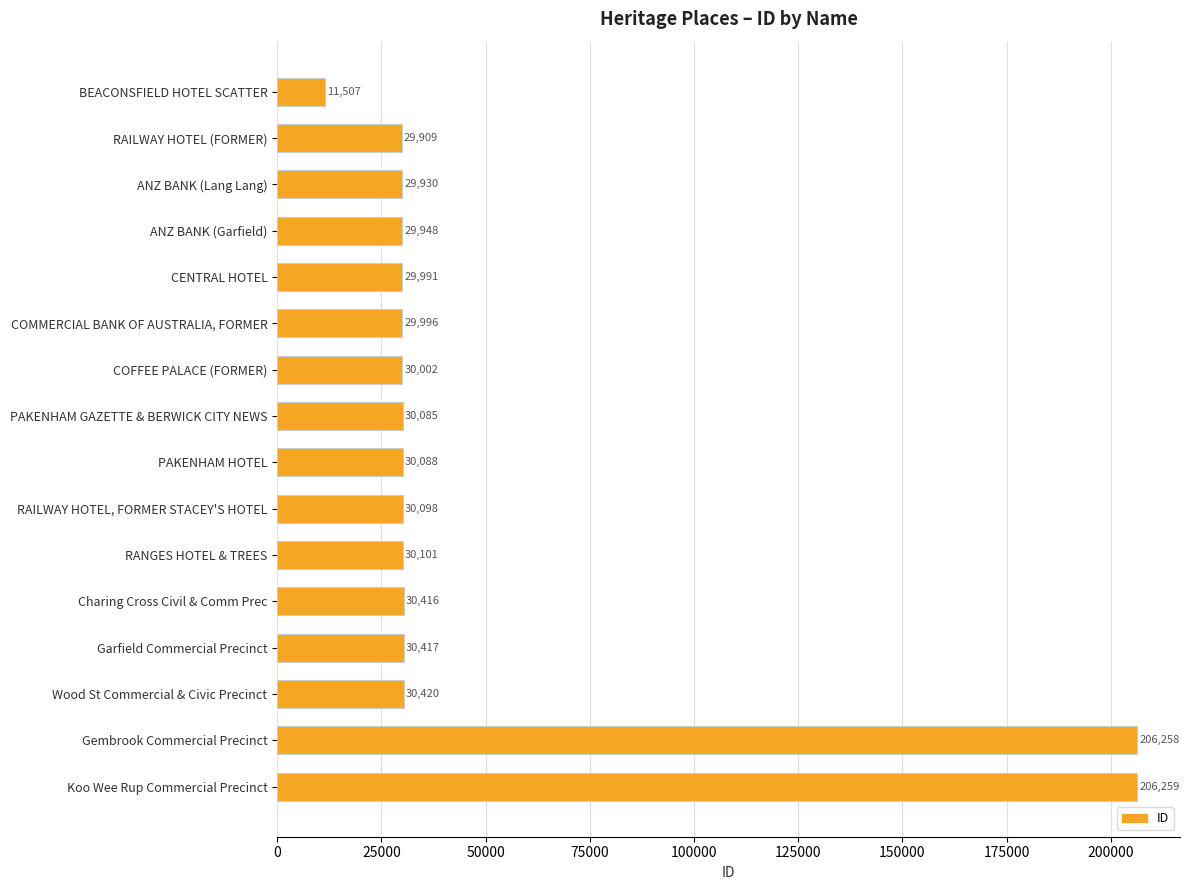

Between Koo Wee Rup Commercial Precinct and CENTRAL HOTEL, which is larger?

Koo Wee Rup Commercial Precinct